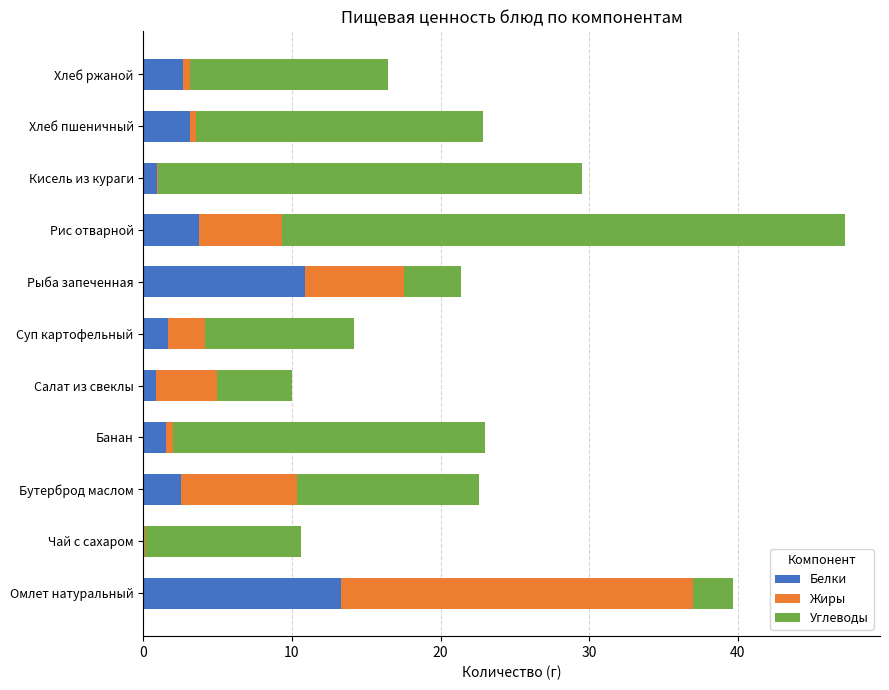

At which category is the sum across all series the highest?

Рис отварной